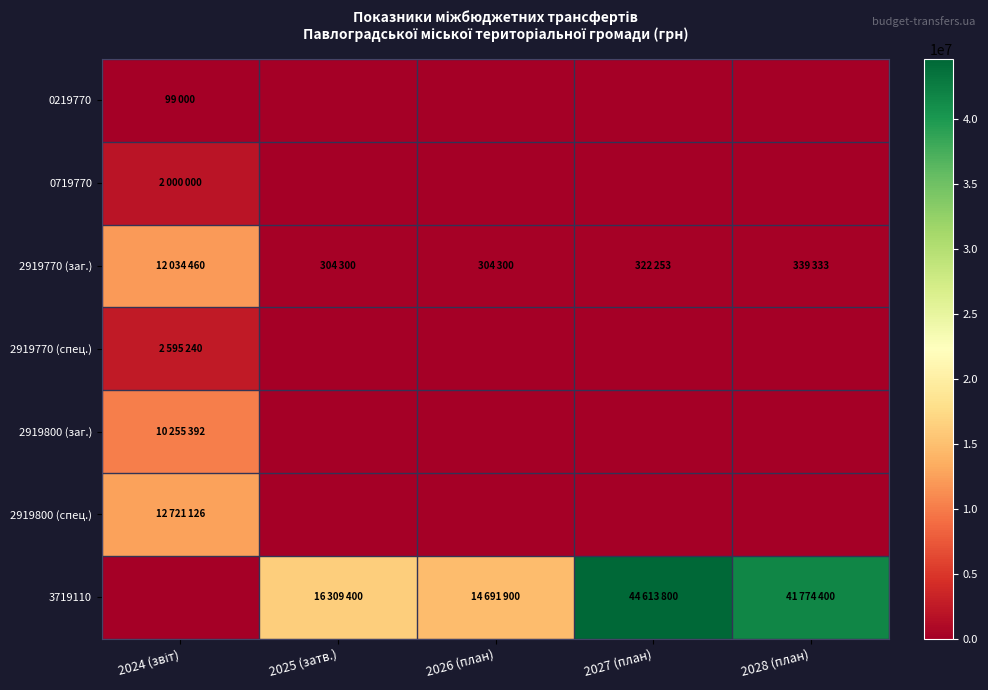

Reading left to right, what are all the values shown in this chart?

0219770: 2024 (звіт)=99000	2025 (затв.)=0	2026 (план)=0	2027 (план)=0	2028 (план)=0
0719770: 2024 (звіт)=2000000	2025 (затв.)=0	2026 (план)=0	2027 (план)=0	2028 (план)=0
2919770 (заг.): 2024 (звіт)=12034460	2025 (затв.)=304300	2026 (план)=304300	2027 (план)=322253	2028 (план)=339333
2919770 (спец.): 2024 (звіт)=2595240	2025 (затв.)=0	2026 (план)=0	2027 (план)=0	2028 (план)=0
2919800 (заг.): 2024 (звіт)=10255392	2025 (затв.)=0	2026 (план)=0	2027 (план)=0	2028 (план)=0
2919800 (спец.): 2024 (звіт)=12721126	2025 (затв.)=0	2026 (план)=0	2027 (план)=0	2028 (план)=0
3719110: 2024 (звіт)=0	2025 (затв.)=16309400	2026 (план)=14691900	2027 (план)=44613800	2028 (план)=41774400